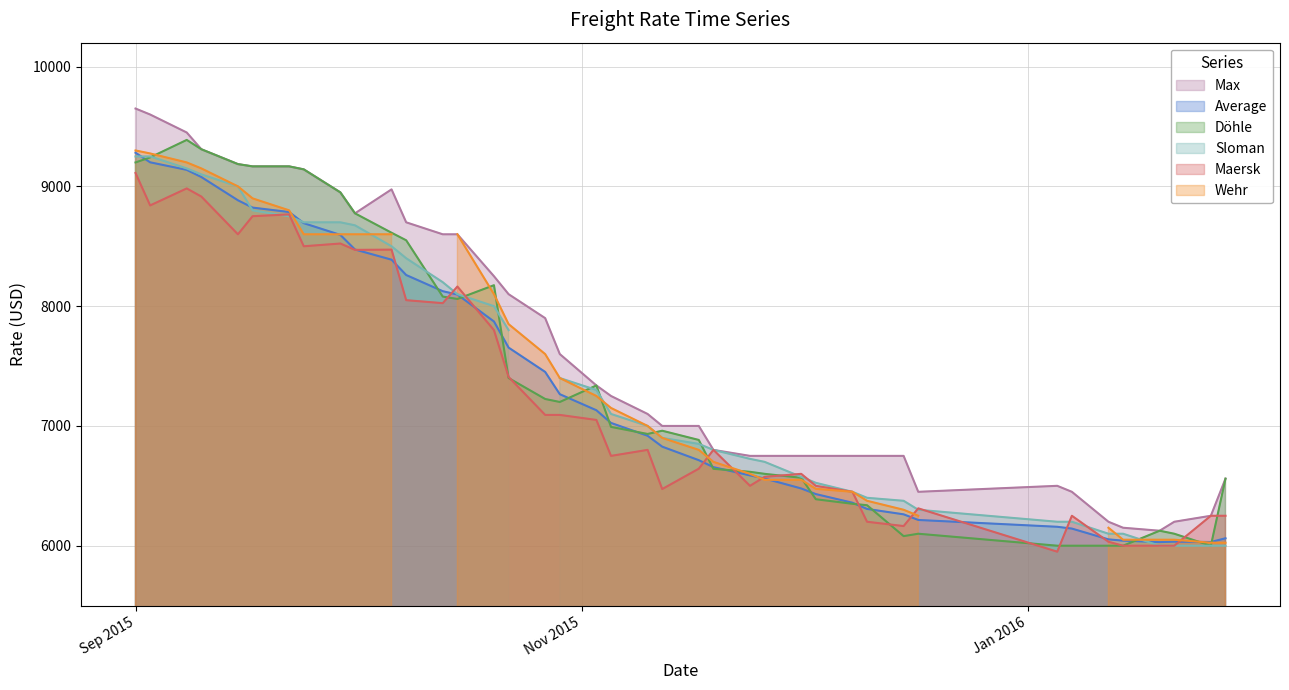

True or false: Doehle and Max cross at least once.

False